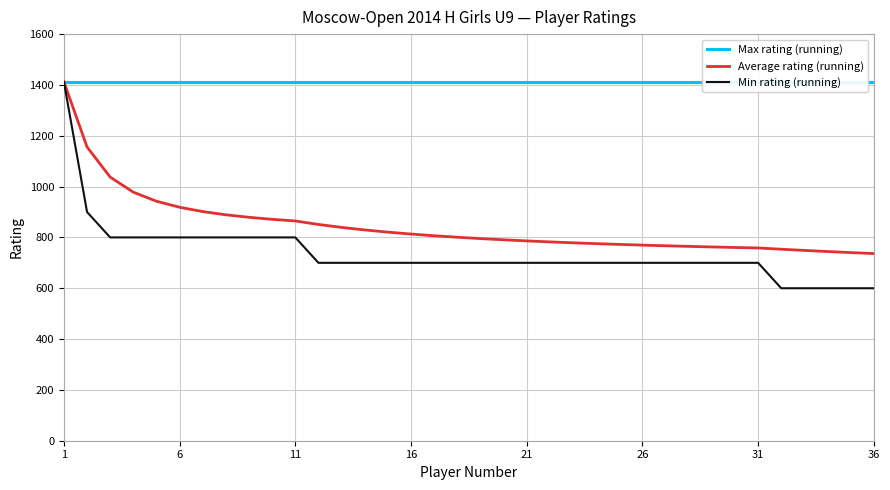

At how many categories does at least one series exceed 847?

36